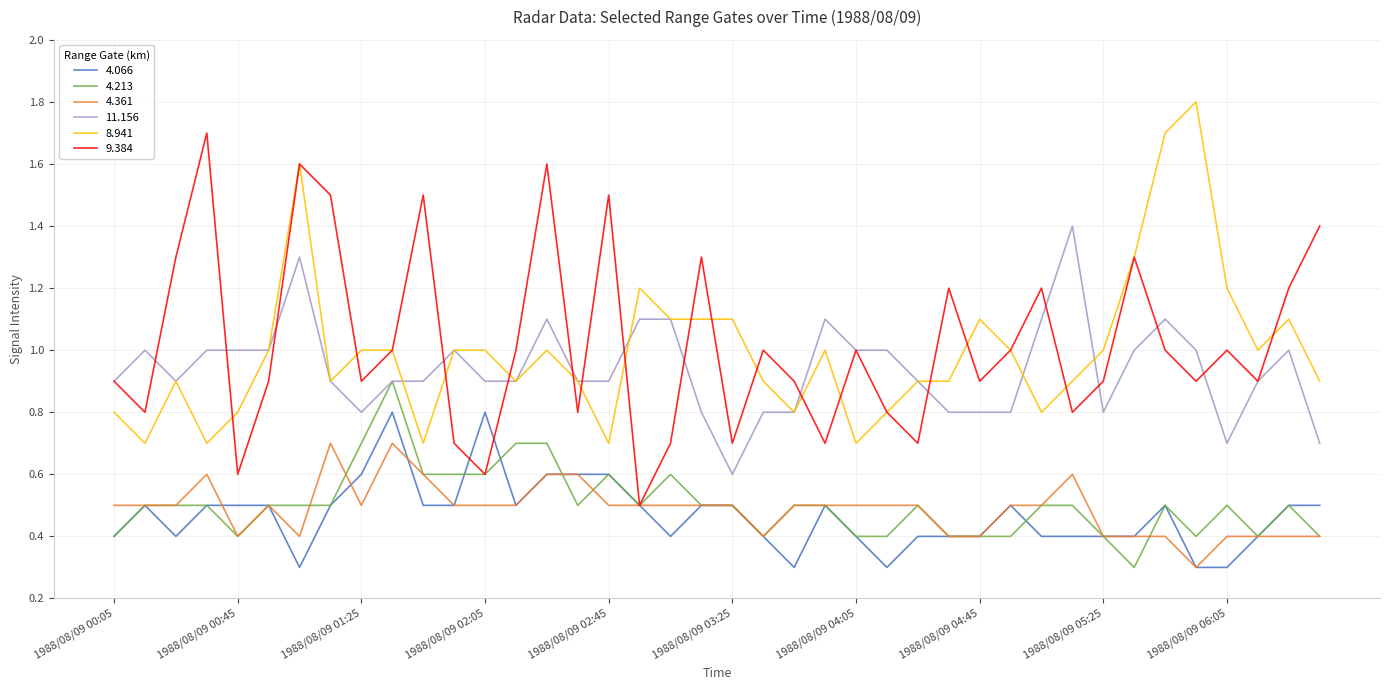

True or false: 8.941 and 4.213 intersect in this chart.

False